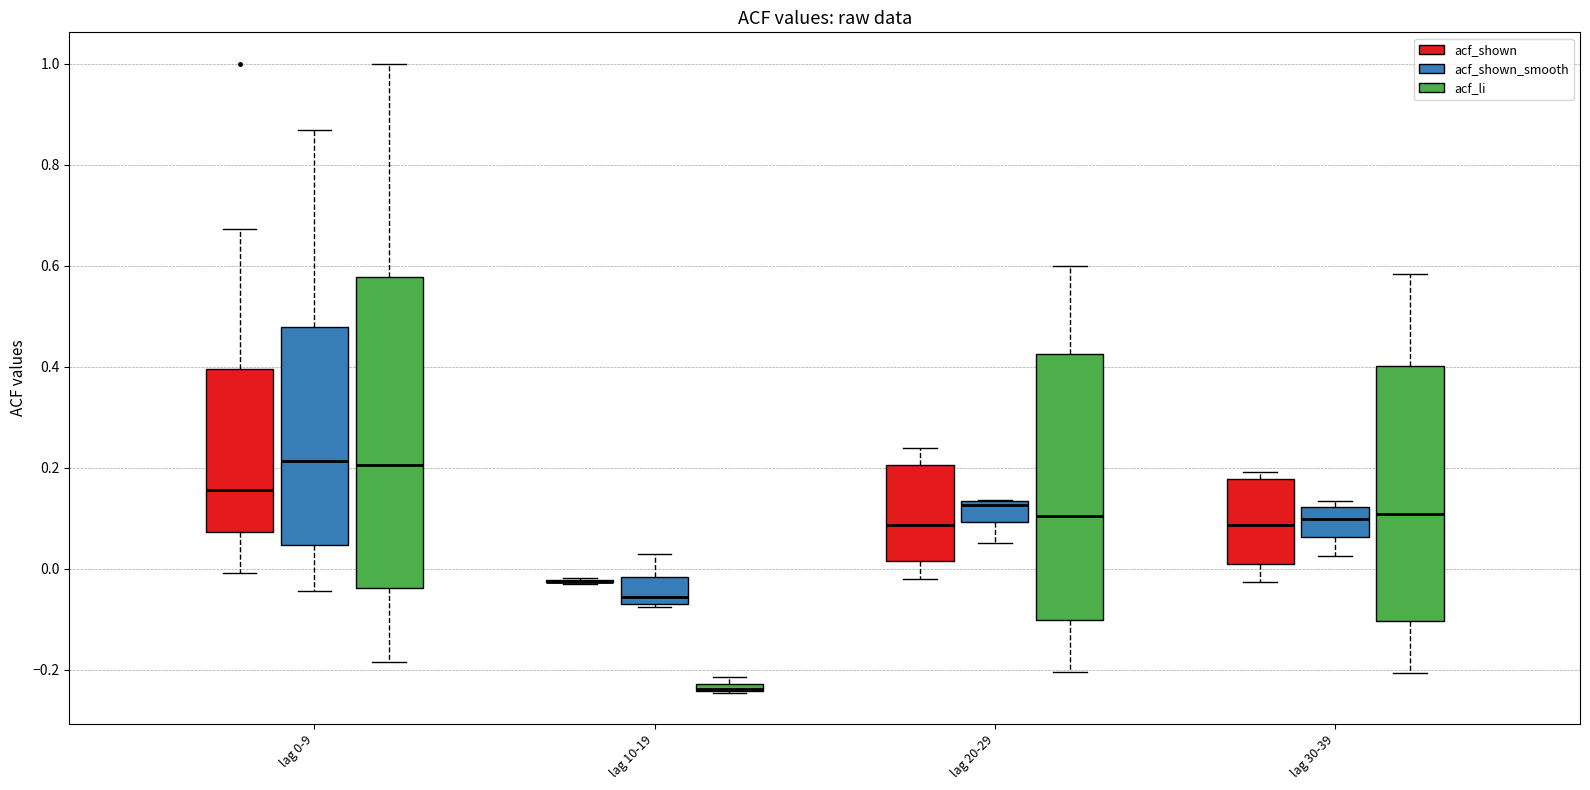

Which box is the tallest, from its lower edge to its upper edge?

lag 0-9 (acf_li)